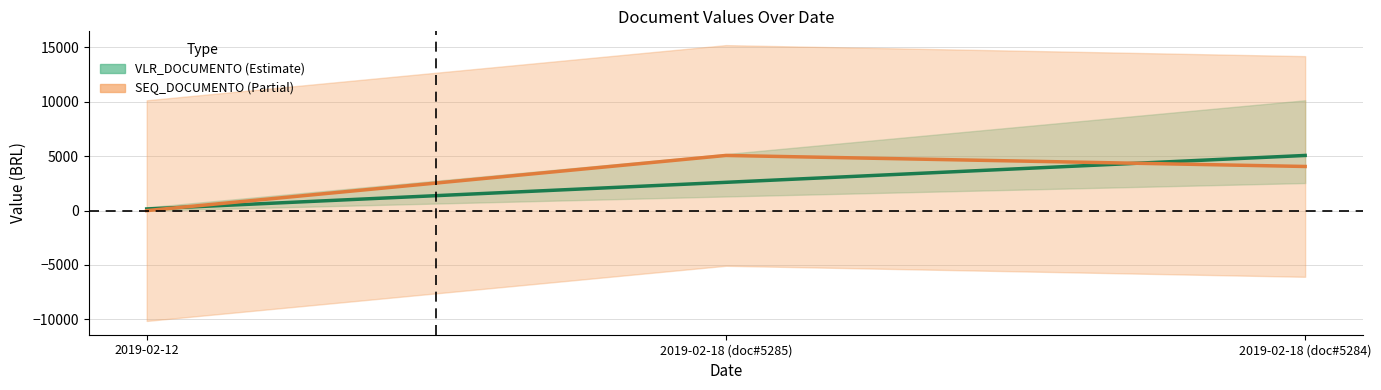

Between 2019-02-18 (doc#5285) and 2019-02-18 (doc#5284), which is larger?

2019-02-18 (doc#5284)